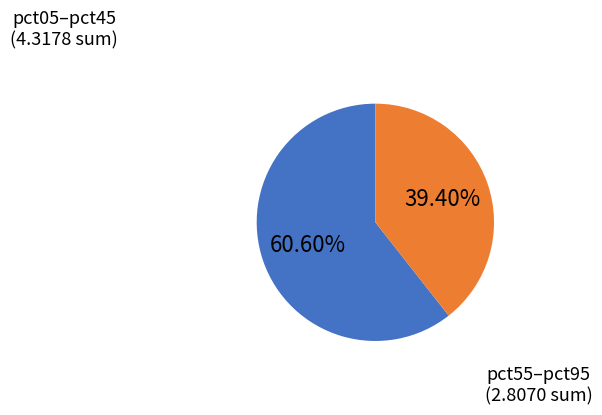

Does any single category account for the majority?

Yes